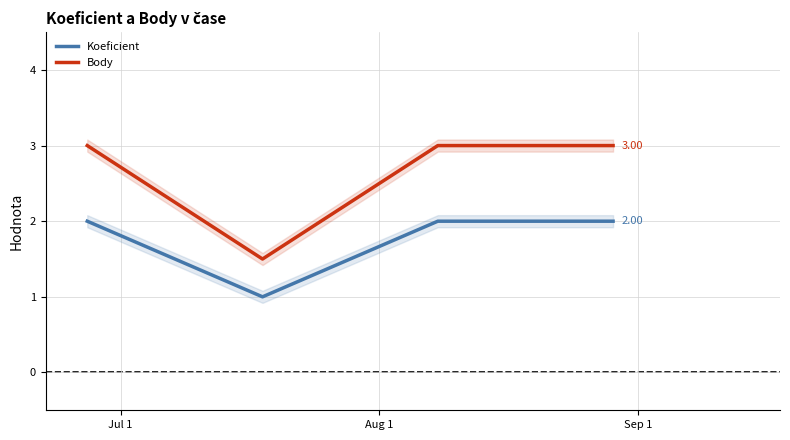

True or false: Koeficient and Body cross at least once.

False